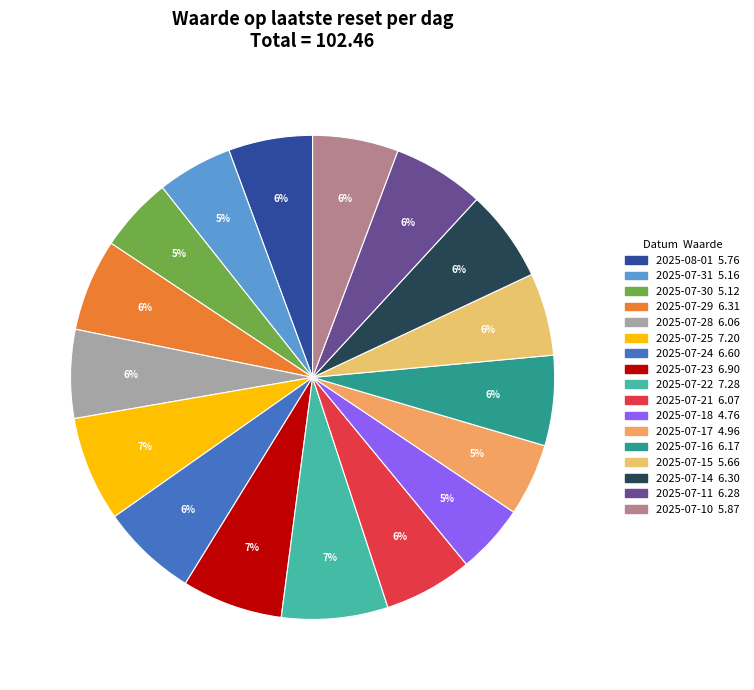

How many segments does this pie chart have?

17